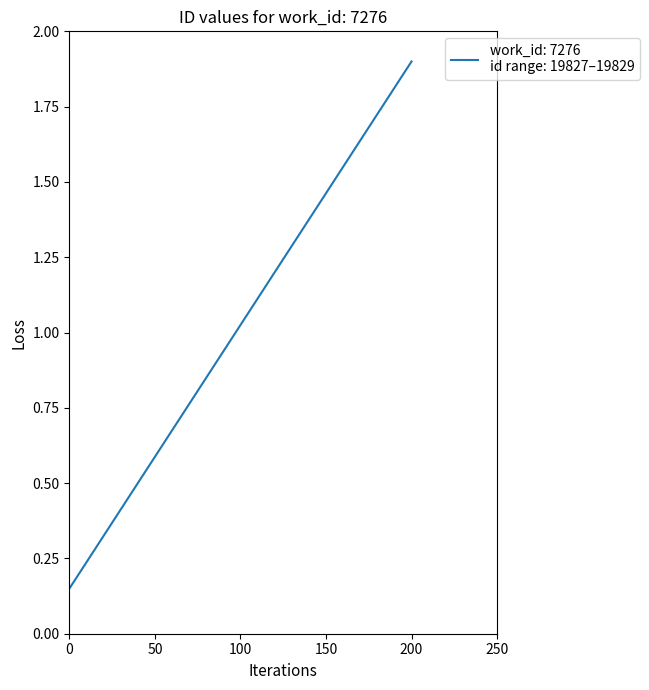

What is the sum of all values?

3.1